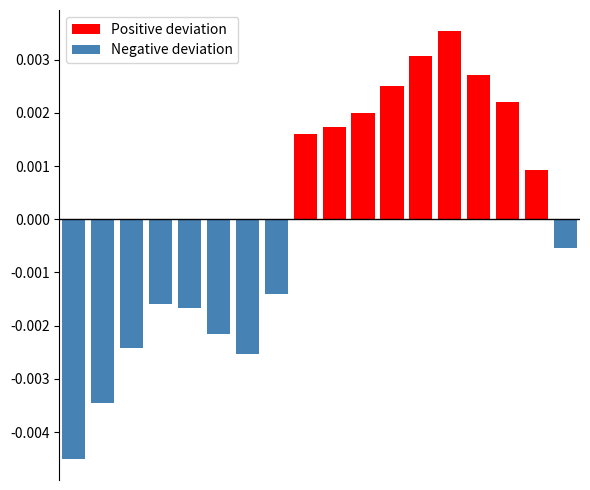

Reading left to right, what are all the values shown in this chart?

Positive deviation: 0=0.0	1=0.0	2=0.0	3=0.0	4=0.0	5=0.0	6=0.0	7=0.0	8=0.0	9=0.0	10=0.0	11=0.0	12=0.0	13=0.0	14=0.0	15=0.0	16=0.0	17=0.0
Negative deviation: 0=-0.0	1=-0.0	2=-0.0	3=-0.0	4=-0.0	5=-0.0	6=-0.0	7=-0.0	8=0.0	9=0.0	10=0.0	11=0.0	12=0.0	13=0.0	14=0.0	15=0.0	16=0.0	17=-0.0